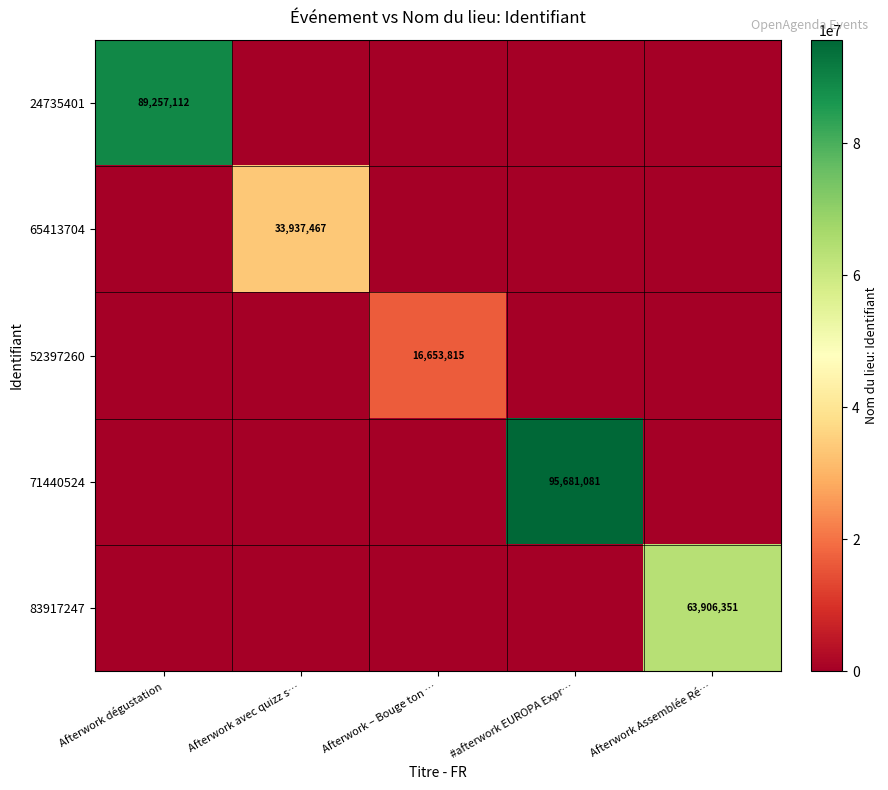

What is the maximum value shown in the chart?

95681081